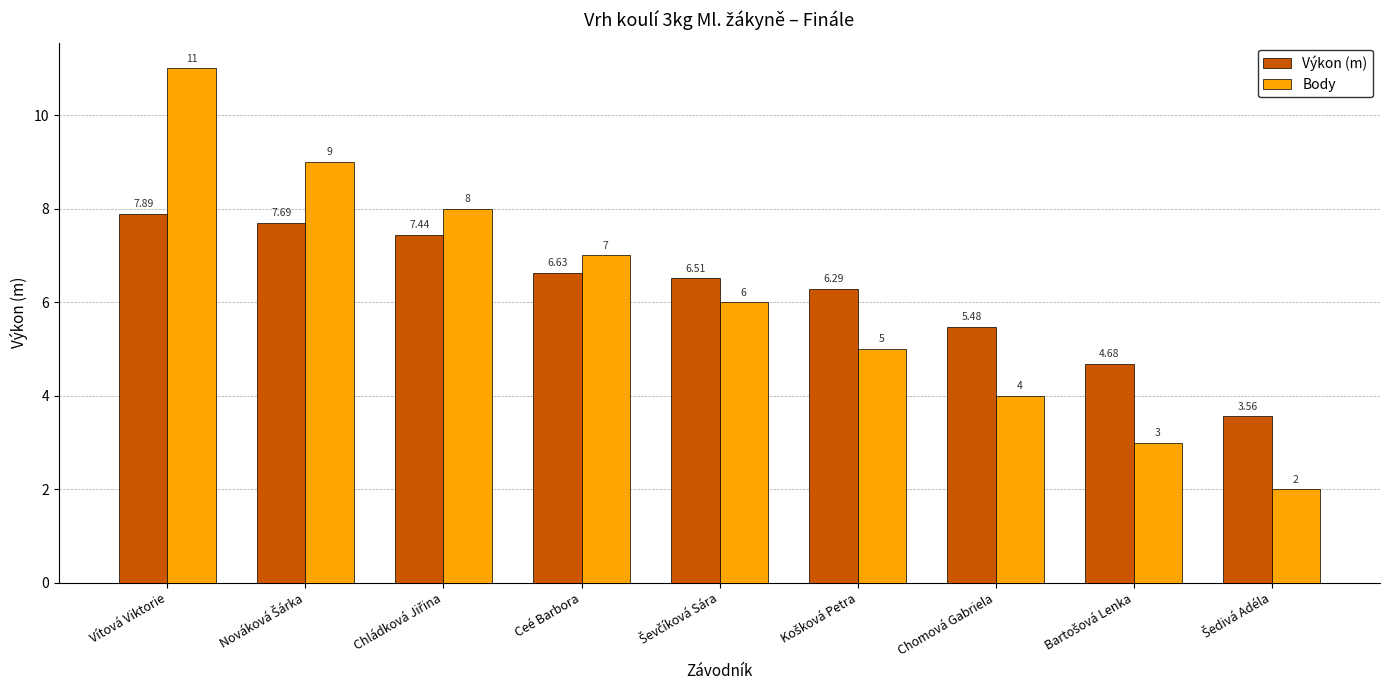

What is the lowest value of the Body series?

2.0